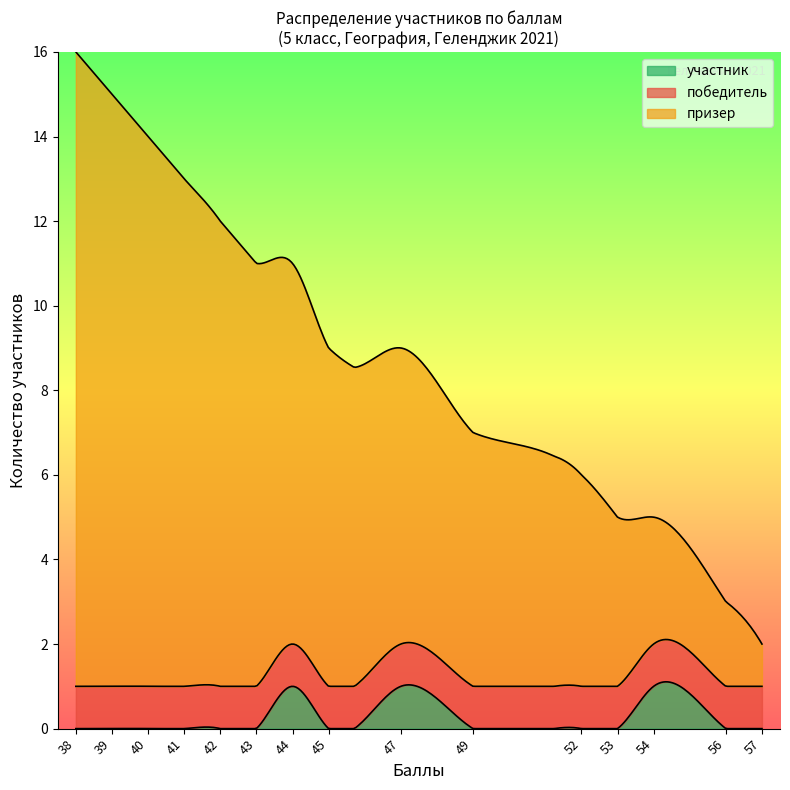

Reading left to right, extract all data points from this chart.

победитель: 1	1	1	1	1	1	1	1	1	1	1	1	1	1	1
призер: 1	2	3	4	5	6	7	8	9	10	11	12	13	14	15
участник: 0	0	1	0	0	0	1	0	1	0	0	0	0	0	0